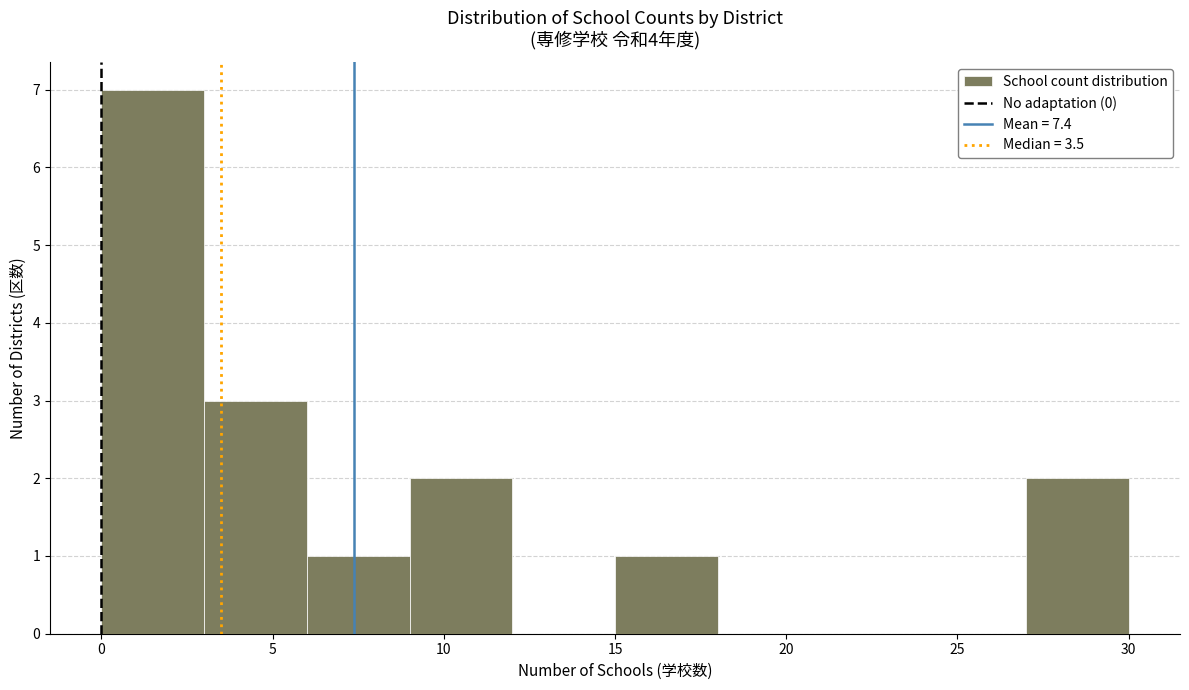

Reading left to right, transcribe this chart: for each bar, give the range it covers on the x-axis and its height. The values are not printed on the chart, so give them approximately, as read against the axis.

0 to 3: 7
3 to 6: 3
6 to 9: 1
9 to 12: 2
12 to 15: 0
15 to 18: 1
18 to 21: 0
21 to 24: 0
24 to 27: 0
27 to 30: 2